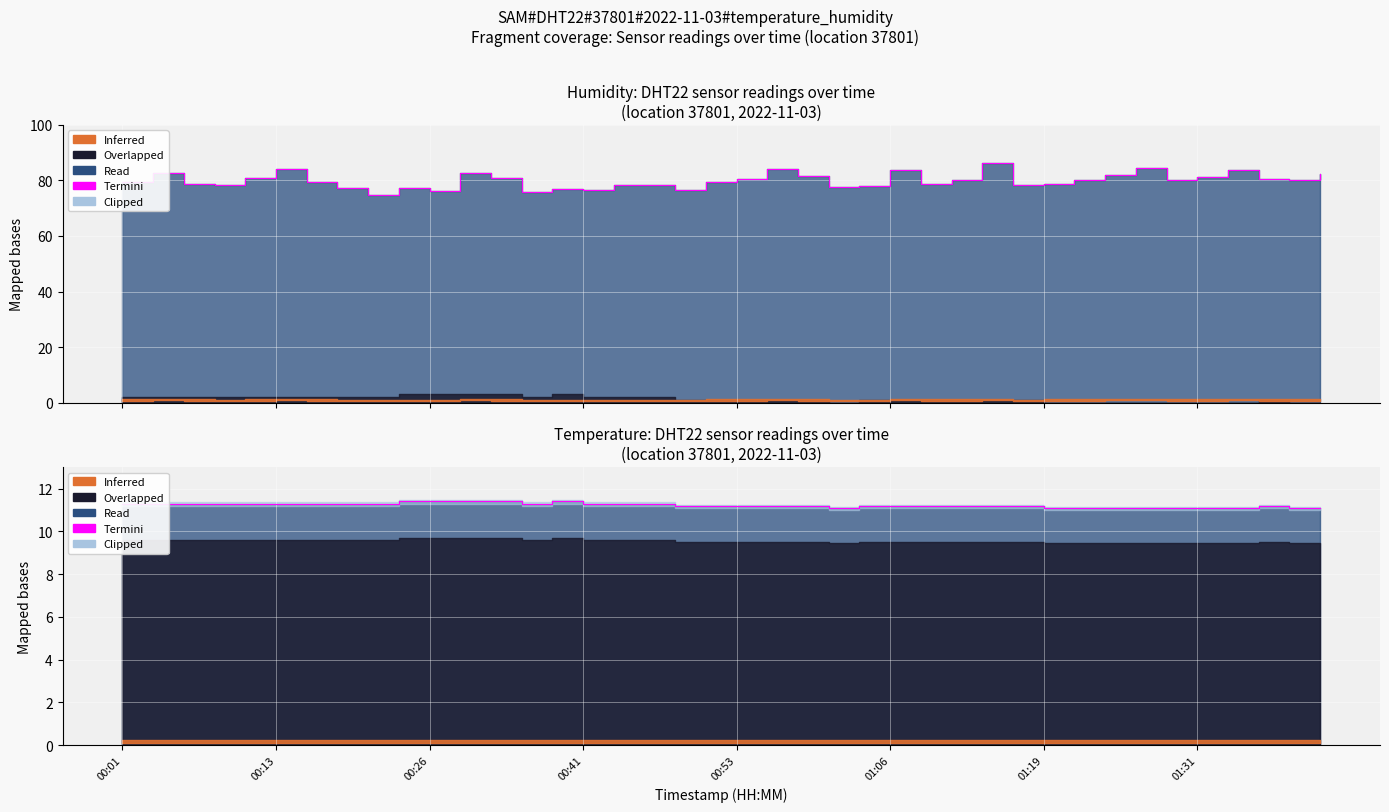

Approximately how many times larger is the value at 34 compared to 35?

1.0